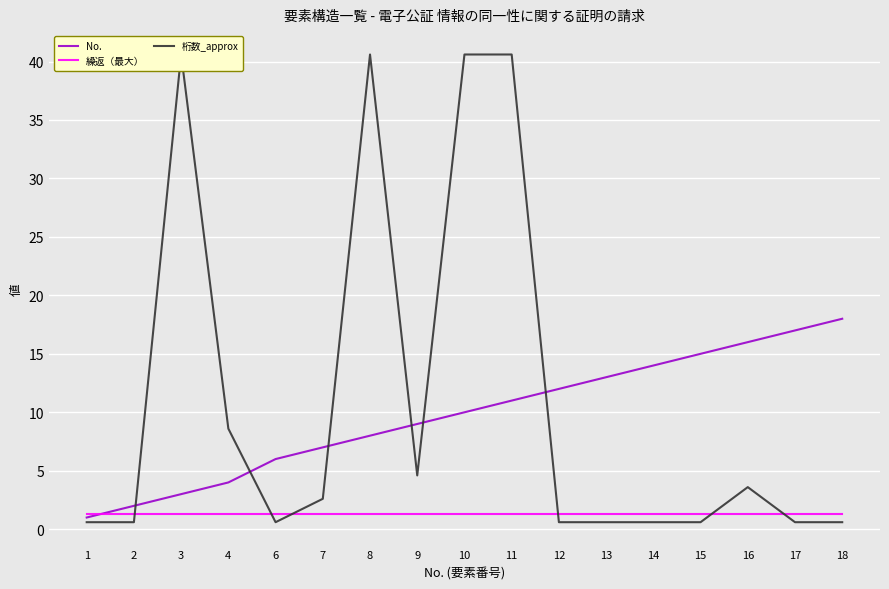

Which series has the largest range (max minus min)?

桁数_approx